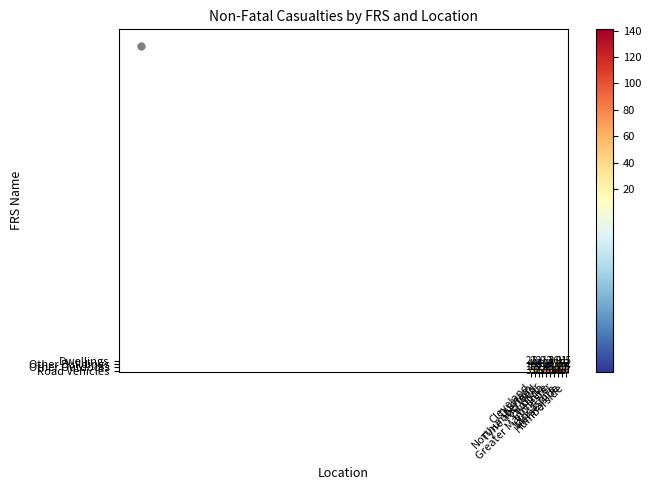

Which series has the largest total across all categories?

Road Vehicles